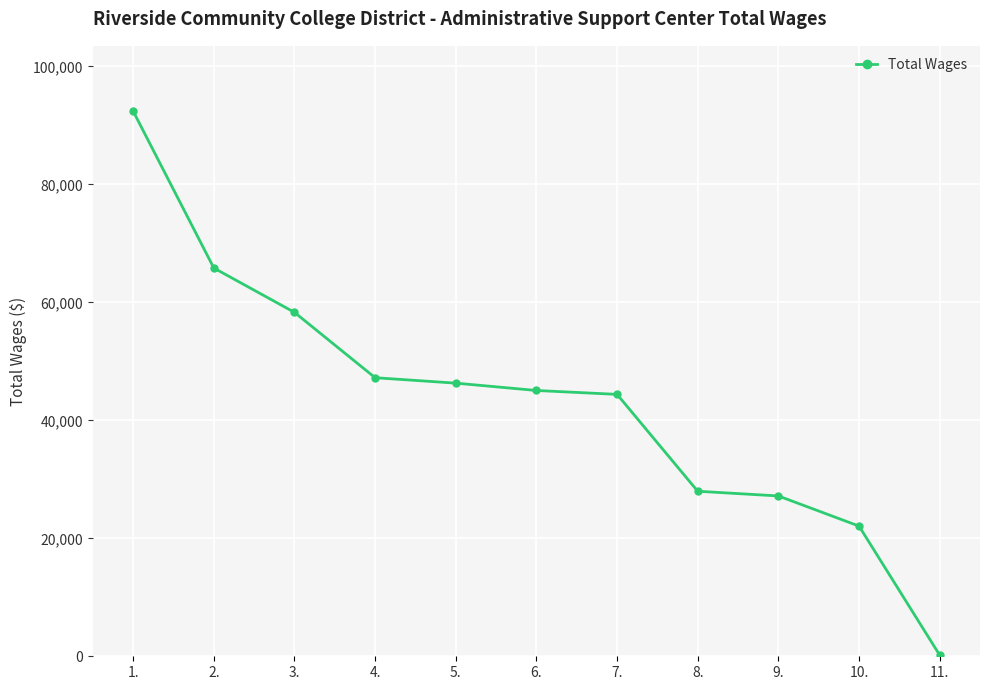

What is the maximum value shown in the chart?

92406